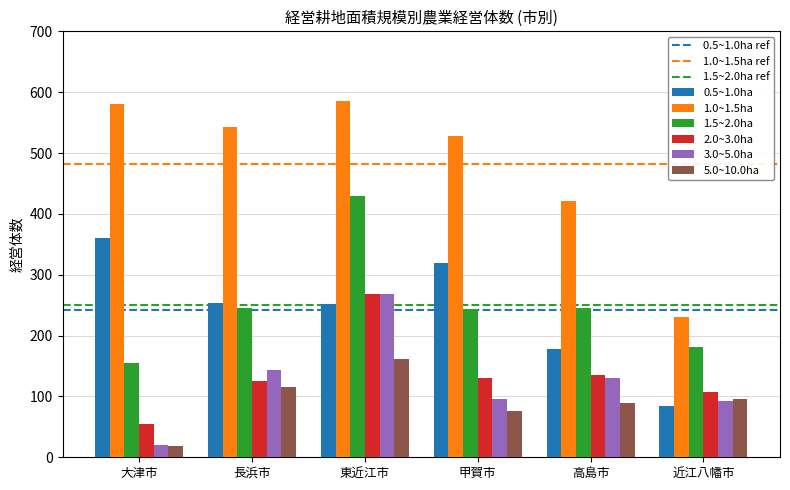

Which series has the largest total across all categories?

1.0~1.5ha